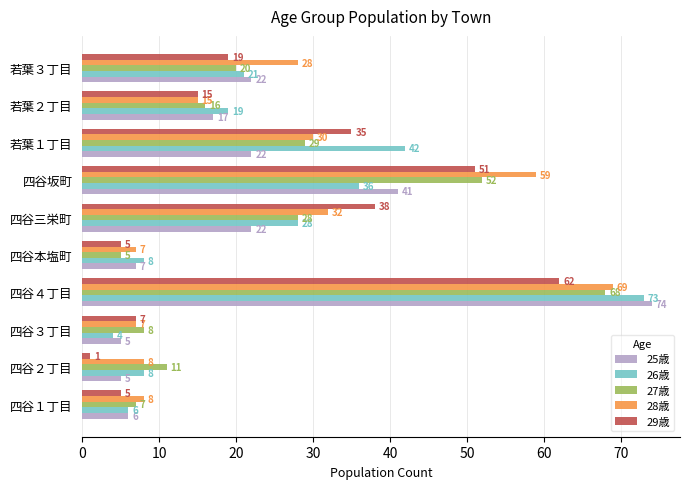

True or false: 29歳 has a value of 30 at 若葉３丁目.

False